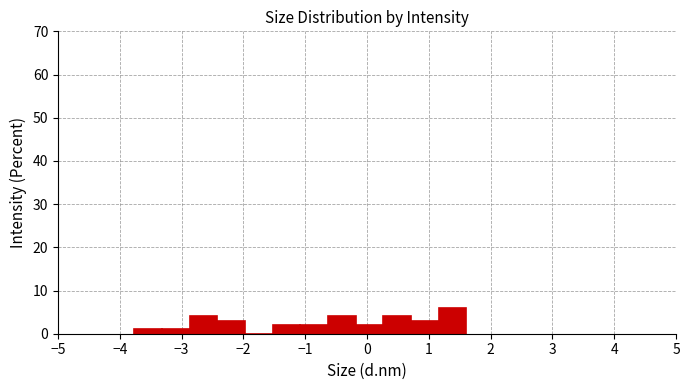

What is the height of the bar covering -3.3 to -2.9 on the x-axis? Neither the bar edges nor the heights are printed on the chart, so give them approximately, as read against the axes.

1